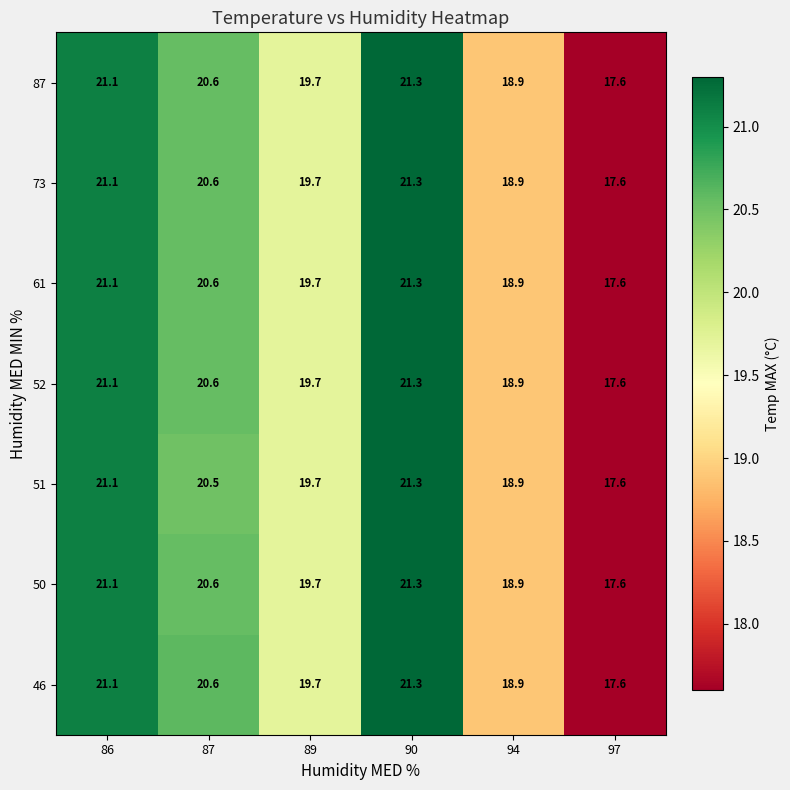

True or false: 87 has a value of 5.6 at 87.

False